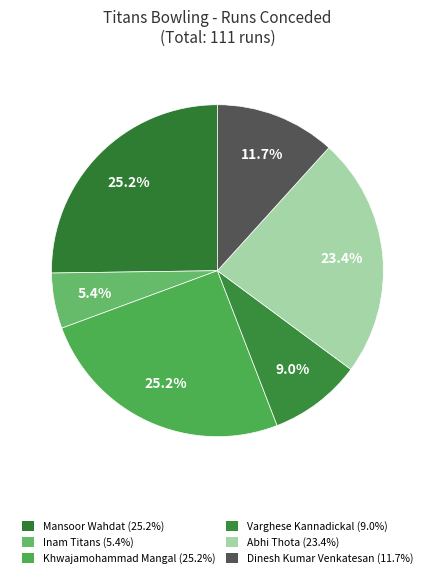

Which slice is the smallest?

Inam Titans